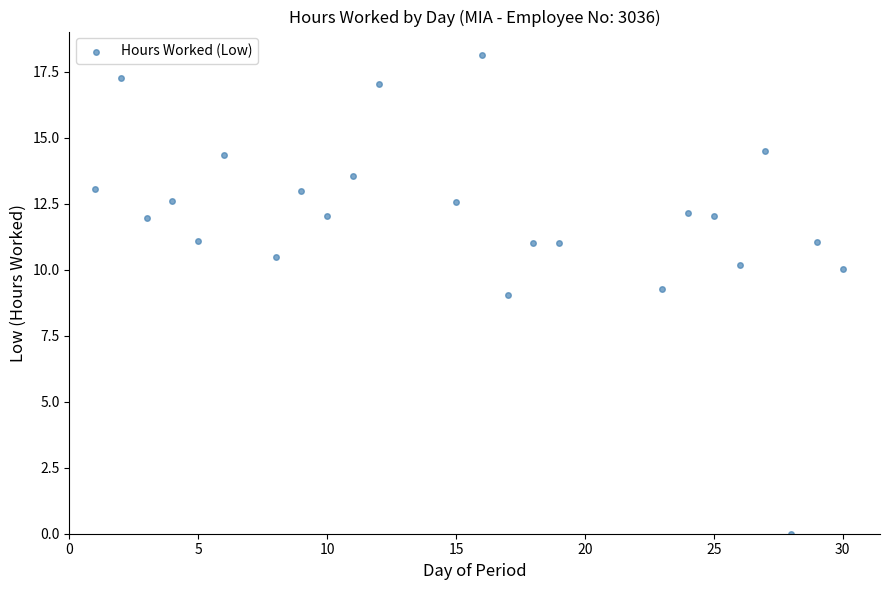

What is the range of X values (max minus min)?

29.0